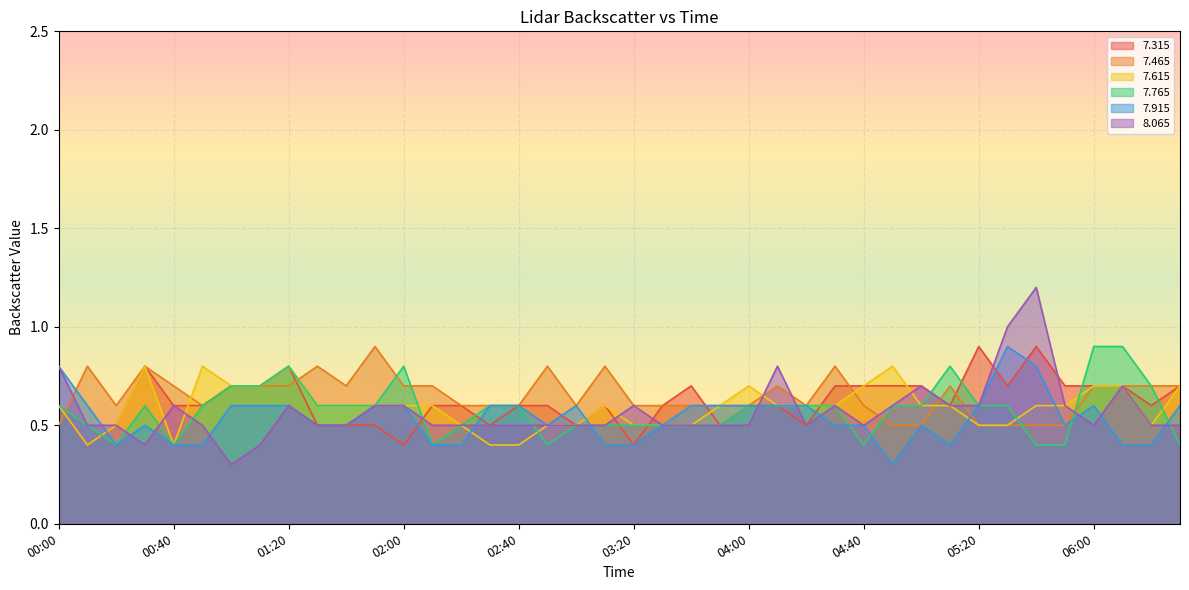

True or false:   7.765 and   7.615 intersect in this chart.

True